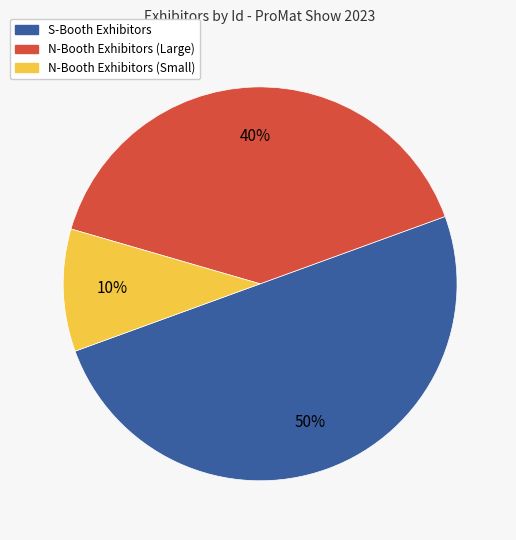

Count the number of slices in the pie.

3